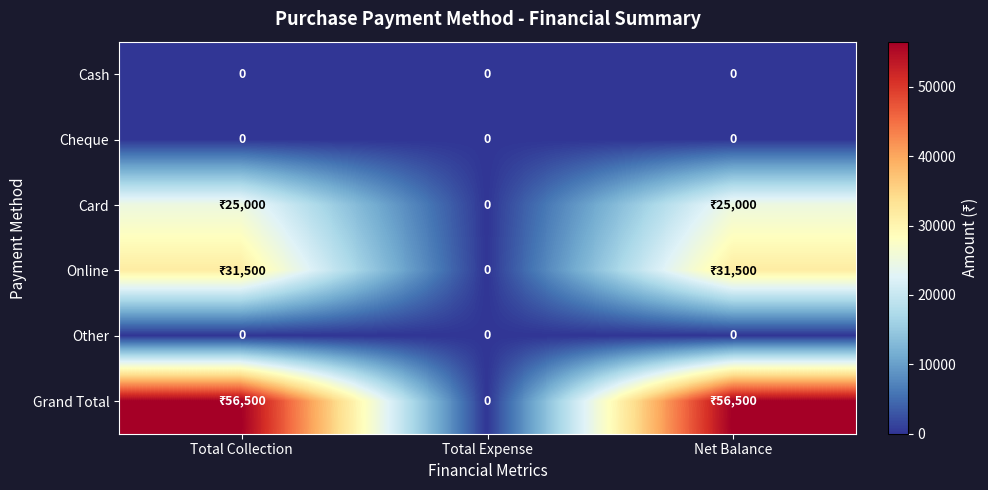

Is it true that Cash equals 0 at Total Expense?

True